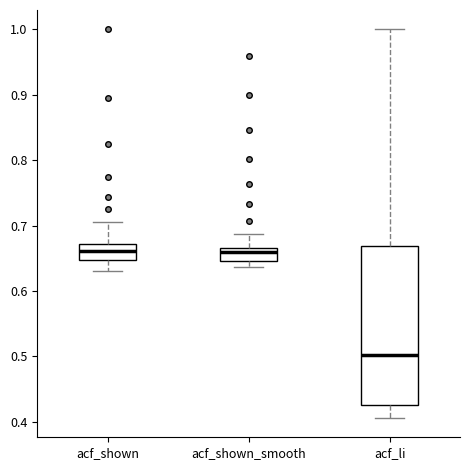

Reading left to right, read every box against the y-axis: the position of its median line, the range the box covers, and the ends of its whiskers. The values are not printed on the chart, so give them approximately, as read against the axis.

acf_shown: median 0.66, box 0.65 to 0.67, whiskers 0.63 to 0.71
acf_shown_smooth: median 0.66, box 0.65 to 0.67, whiskers 0.64 to 0.69
acf_li: median 0.50, box 0.43 to 0.67, whiskers 0.41 to 1.00